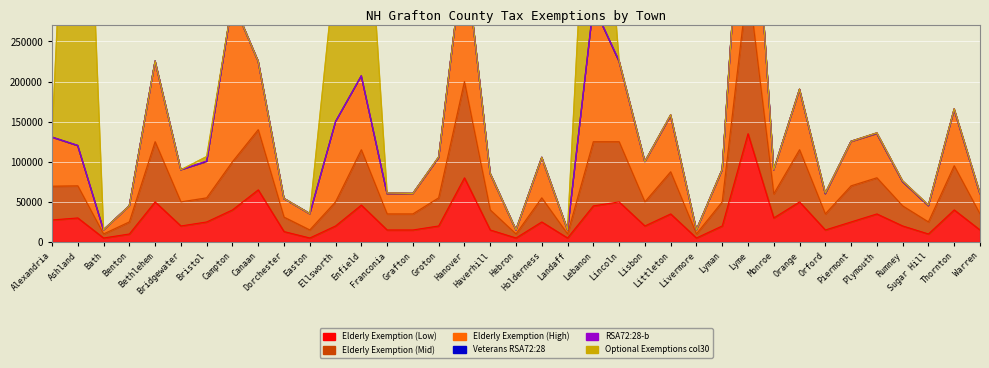

Between Plymouth and Thornton, which is larger?

Thornton